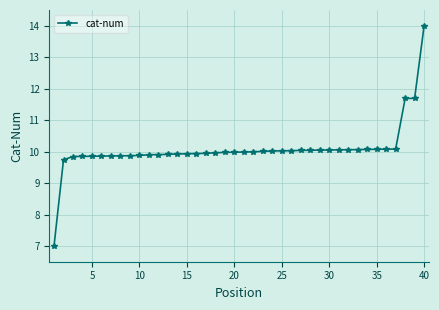

What is the difference between the second highest and second lowest values?

2.0